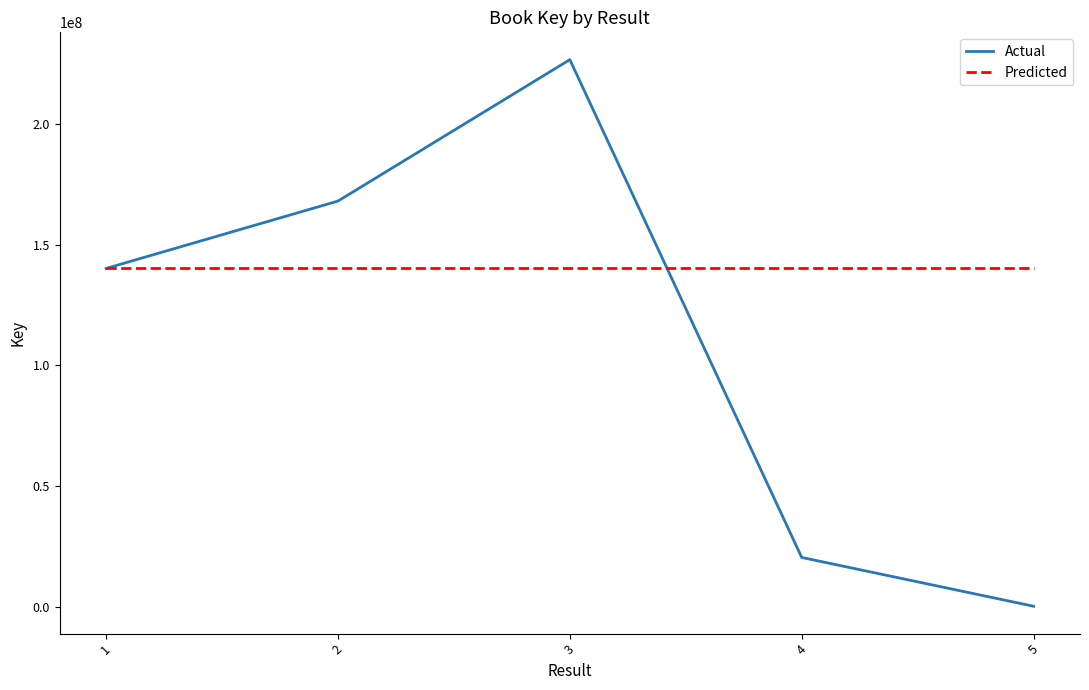

Which series has the widest spread of values?

Actual